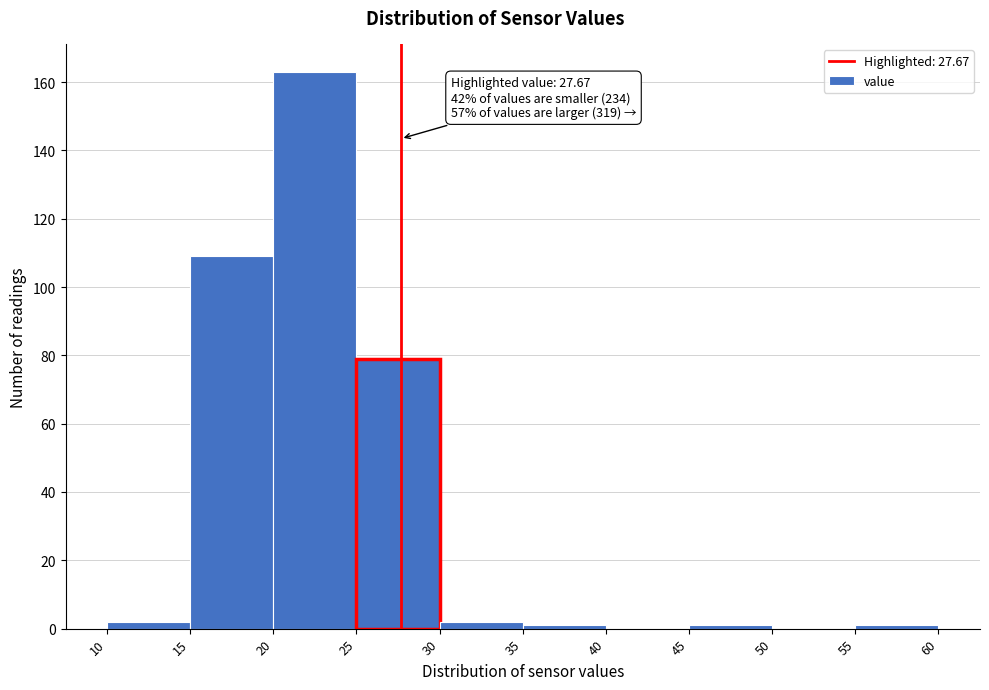

Which range on the x-axis has the tallest bar?

20 to 25